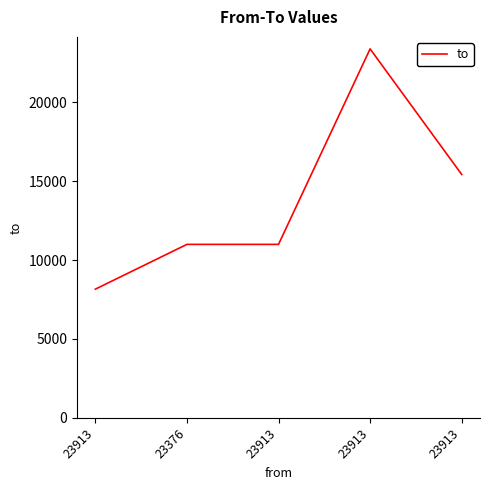

Does the chart have visible grid lines?

No